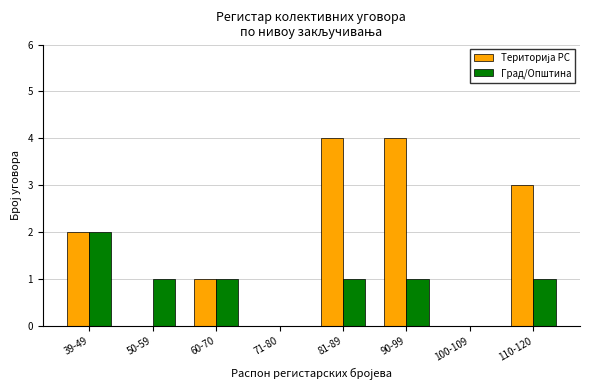

Is it true that Град/Општина equals 1 at 81-89?

True